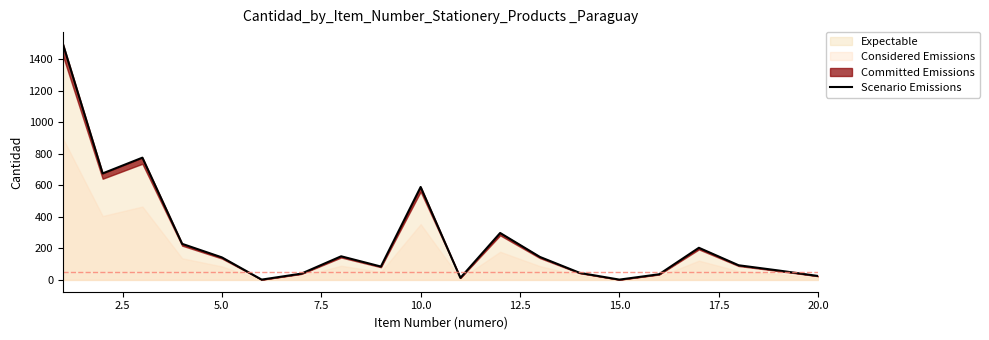

How many lines are shown in the chart?

1